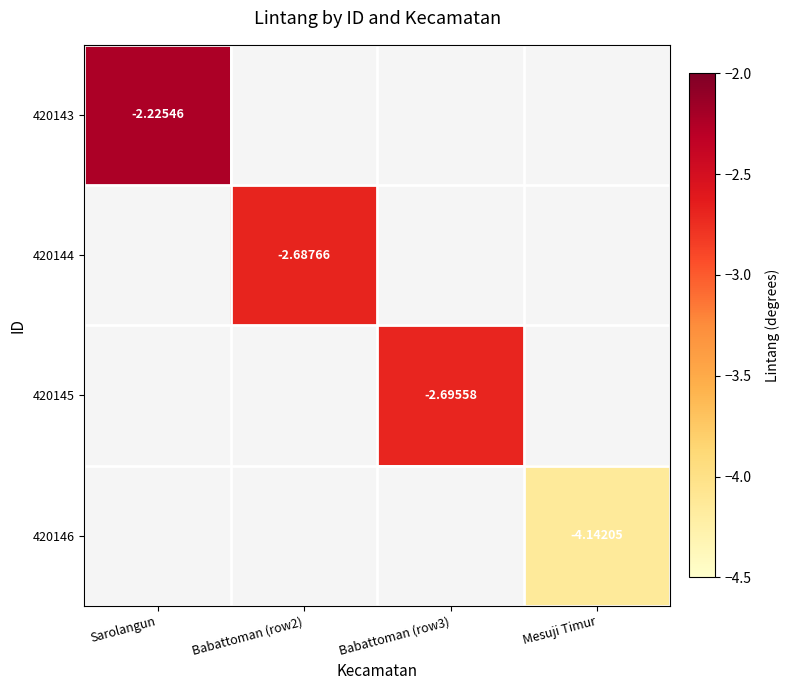

Is the value of 420144 at Babattoman (row2) greater than the value of 420145 at Babattoman (row3)?

Yes